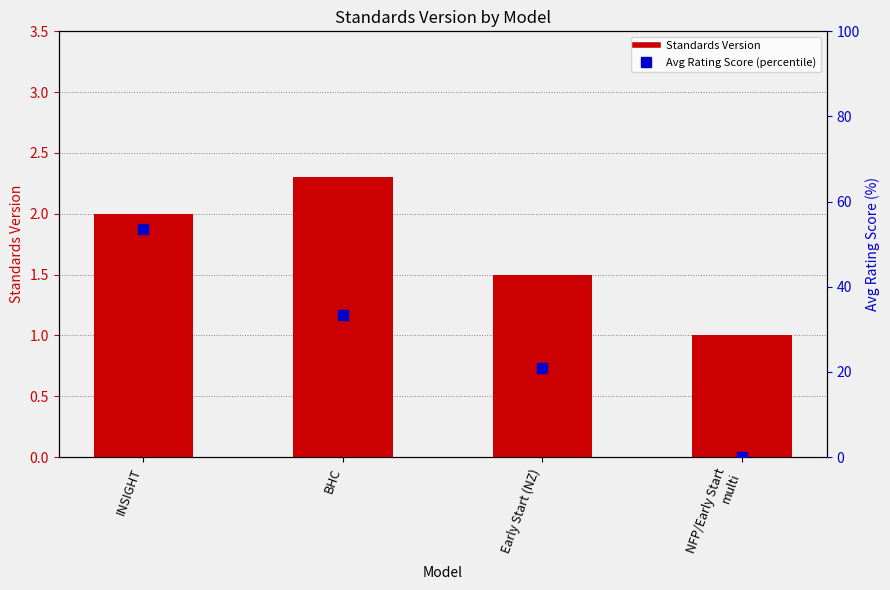

Which series has the largest total across all categories?

Avg Rating Score (percentile)